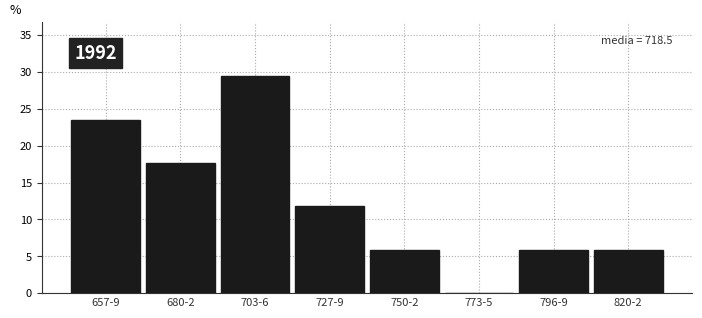

Reading left to right, transcribe all the data shown in this chart.

657-9=23.5	680-2=17.6	703-6=29.4	727-9=11.8	750-2=5.9	773-5=0.0	796-9=5.9	820-2=5.9